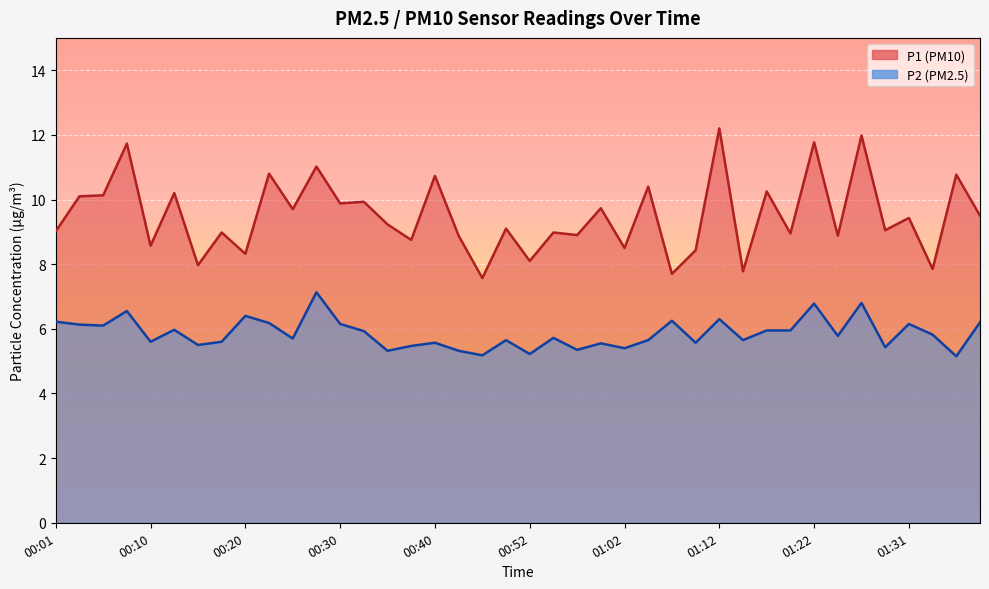

What is the value of the P2 point at the 31st from the left?

6.0